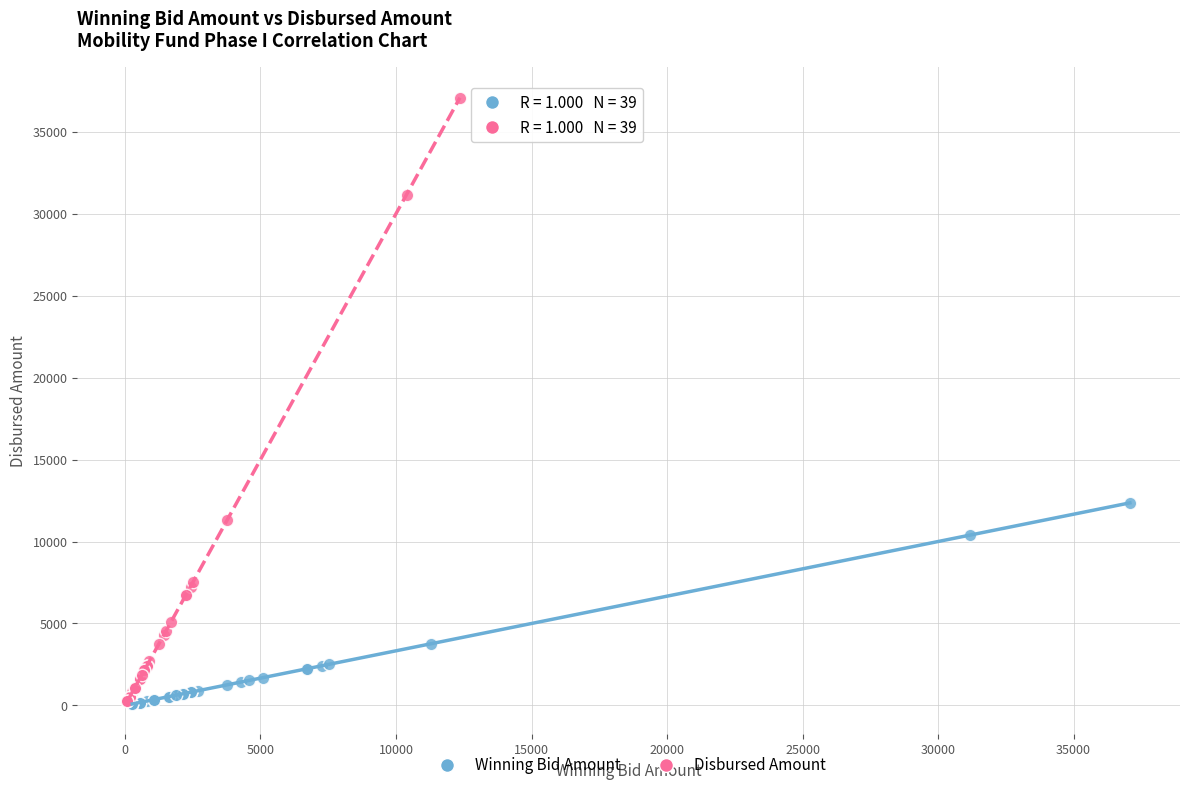

Which series has the largest Y range (max minus min)?

Disbursed Amount